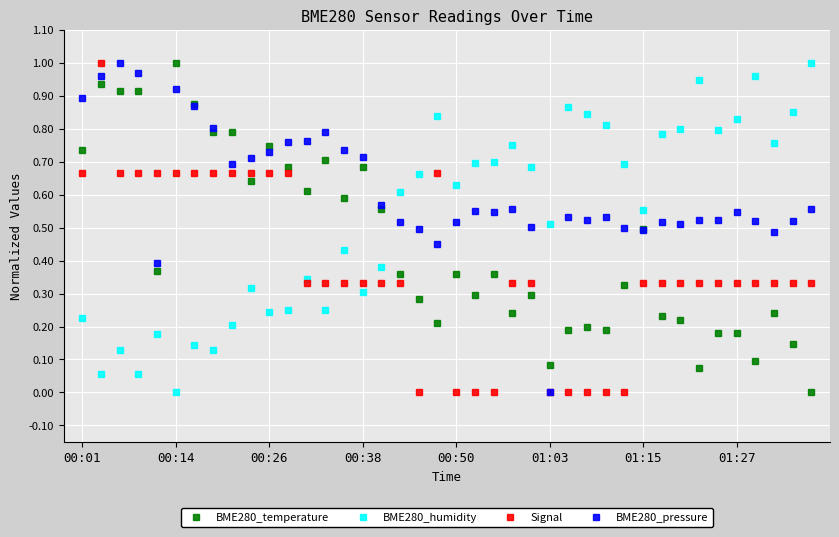

List the series in order of their overall mean, highest first.

BME280_pressure, BME280_humidity, BME280_temperature, Signal